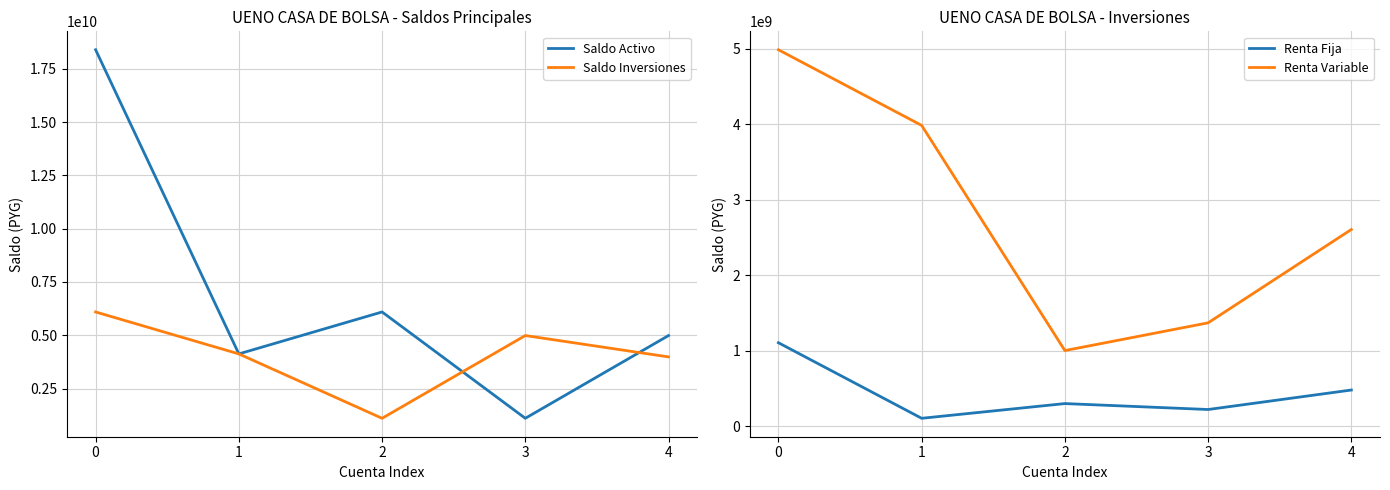

Does the chart have visible grid lines?

Yes